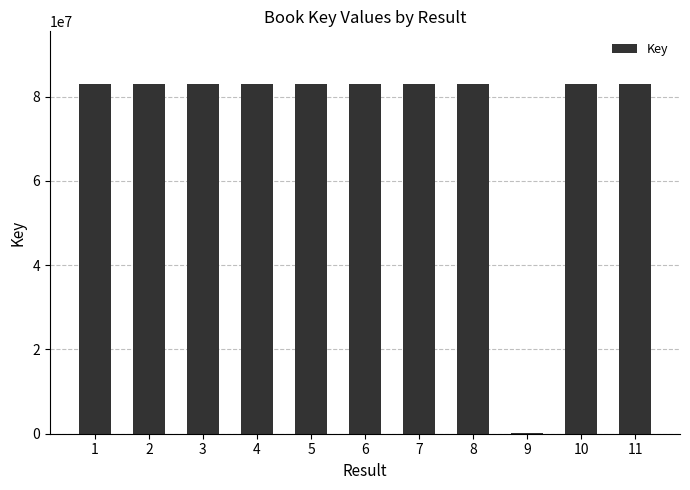

What is the change in value from 2 to 11?

+327